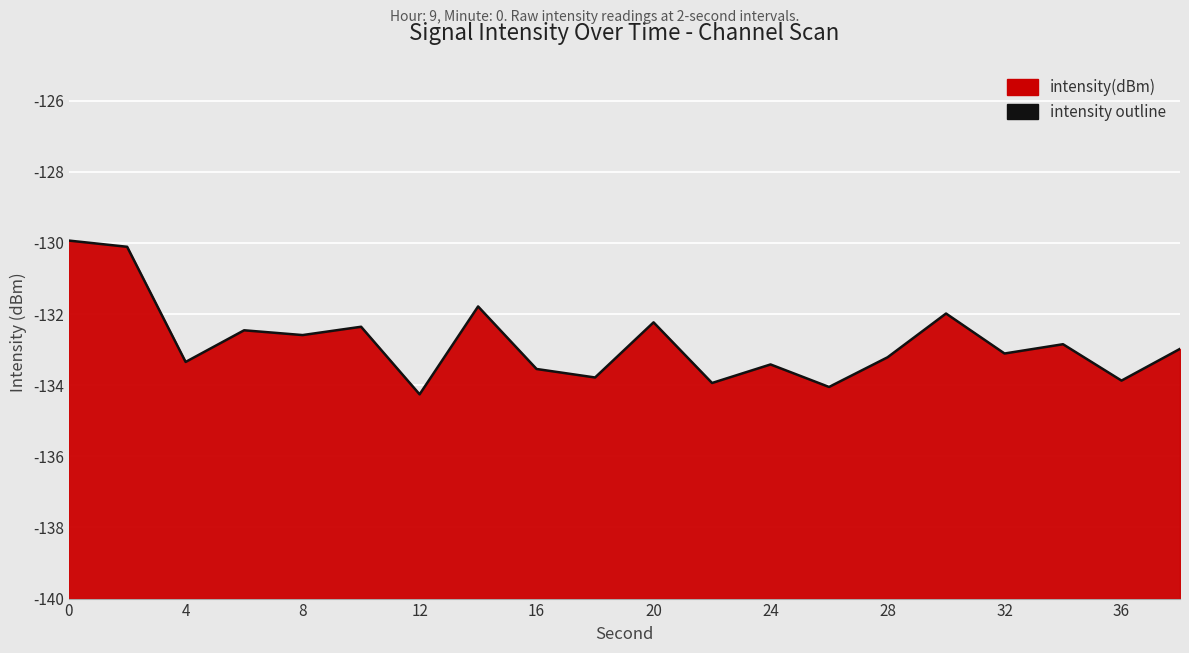

The value at 36 is -211.3. True or false?

False